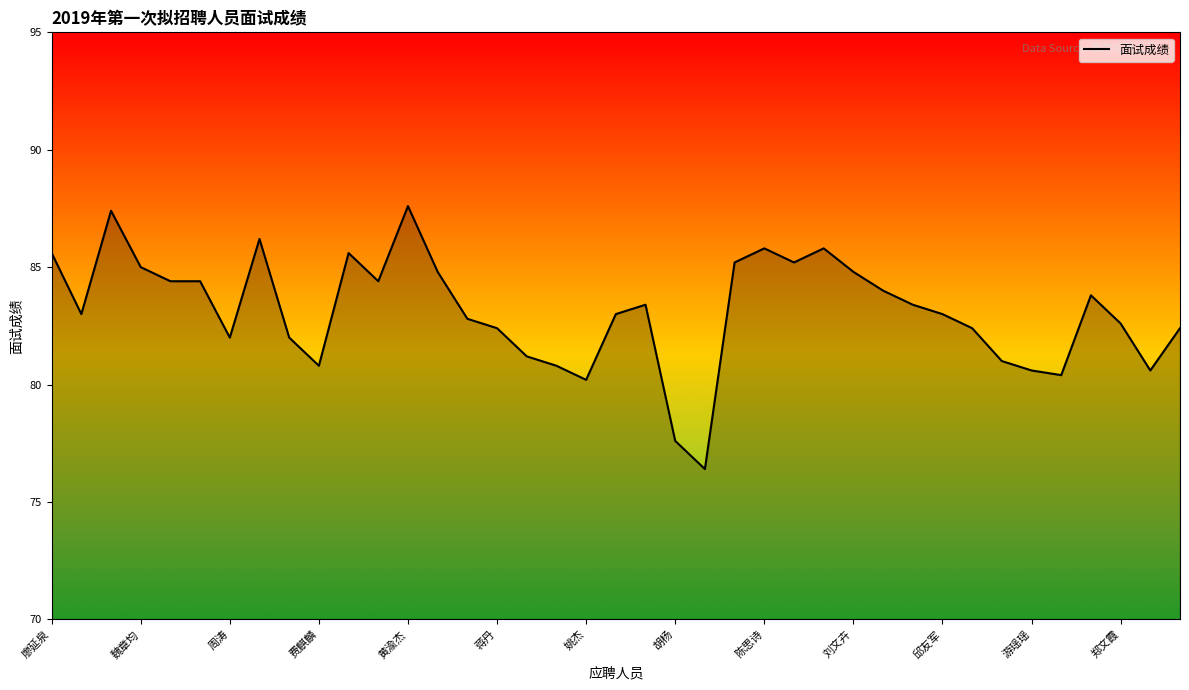

What is the maximum value shown in the chart?

87.6